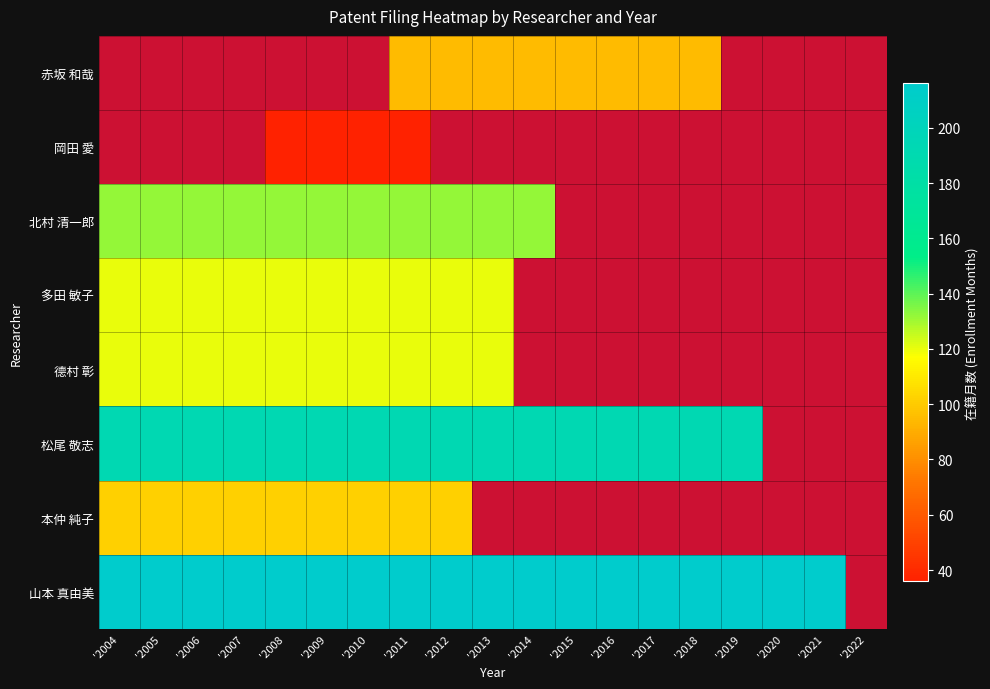

The 松尾 敬志 series shows 283.9 at '2010. True or false?

False